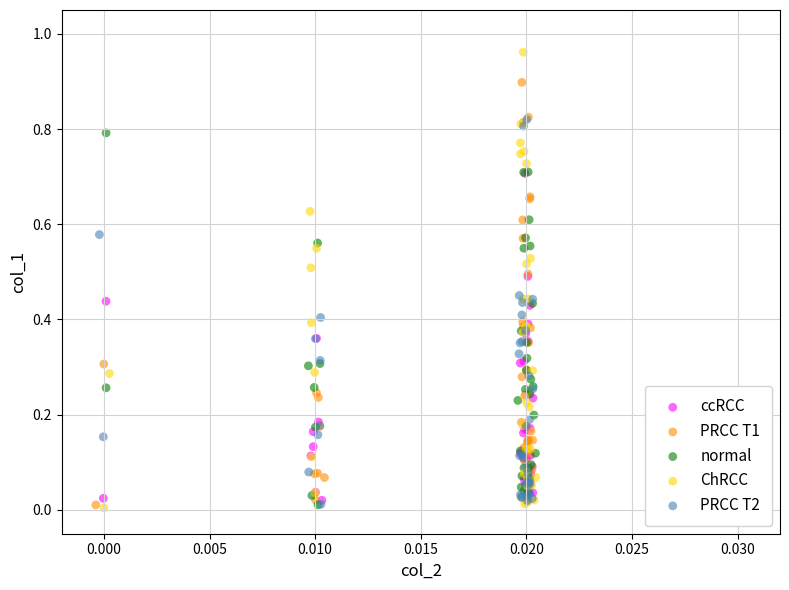

Which series contains the highest Y value?

ChRCC